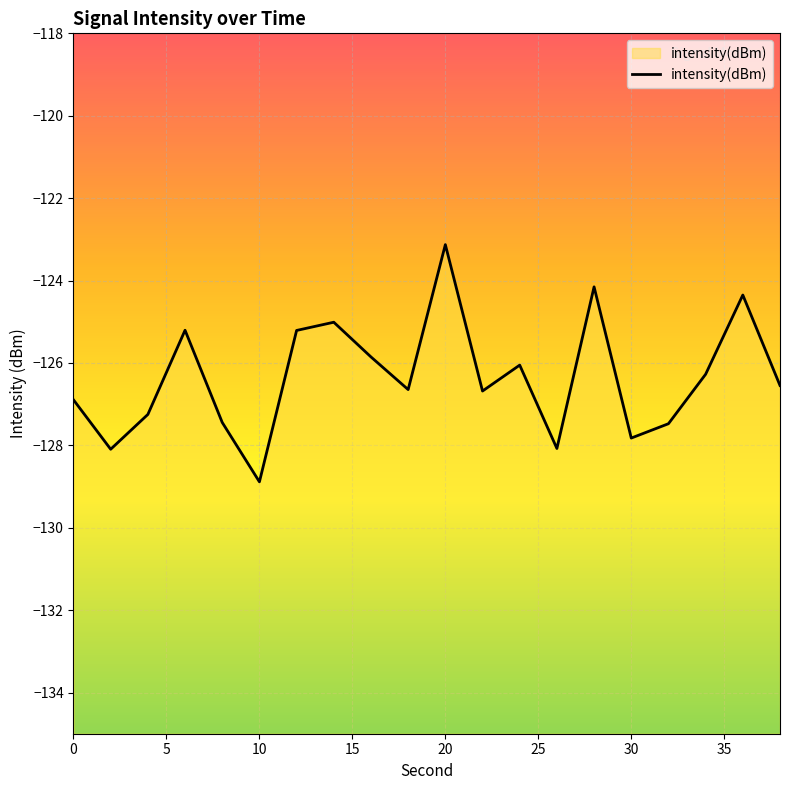

Which category has the lowest value across all series?

10